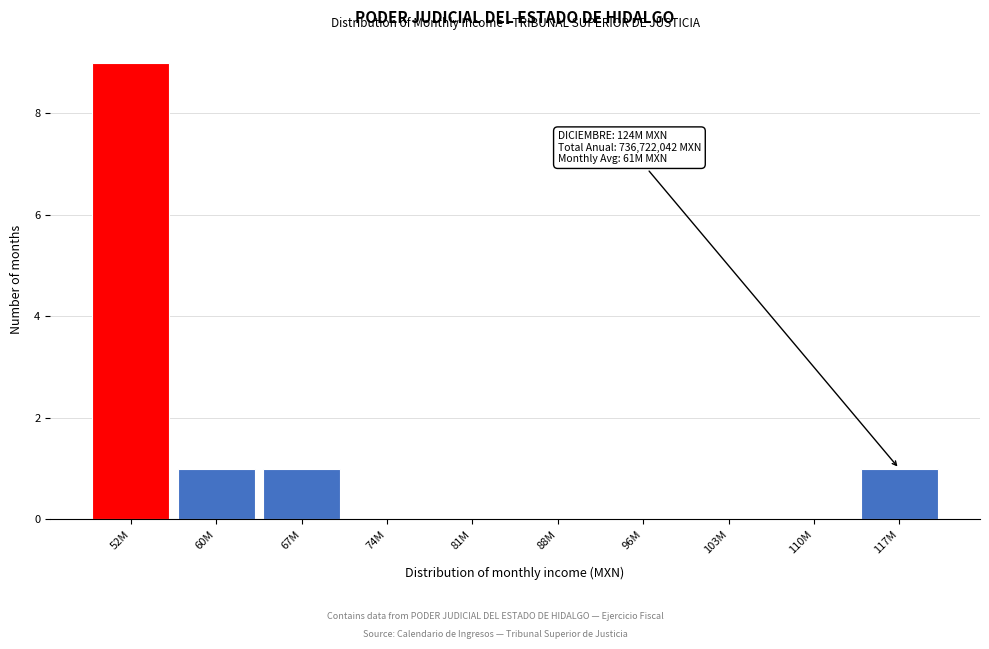

Reading left to right, list all the values displayed in this chart.

52M=9	60M=1	67M=1	74M=0	81M=0	88M=0	96M=0	103M=0	110M=0	117M=1